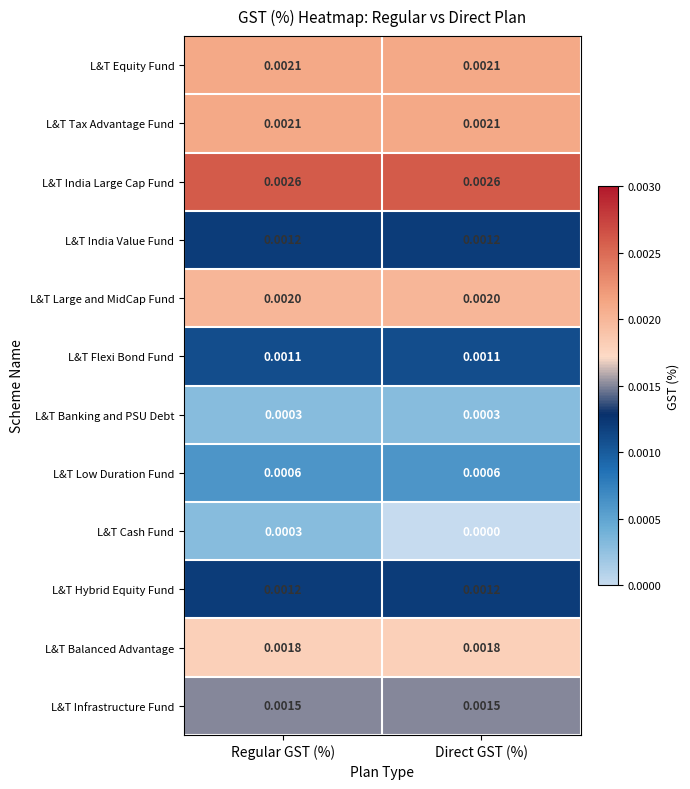

Which series has the largest total across all categories?

L&T India Large Cap Fund